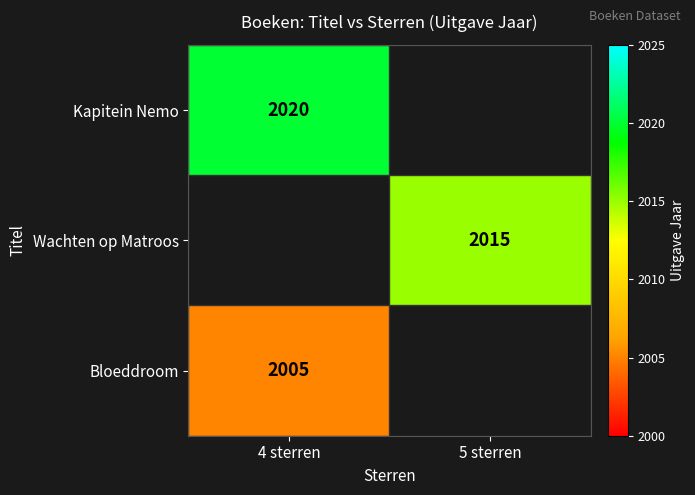

True or false: Wachten op Matroos has a value of 3297 at 5 sterren.

False